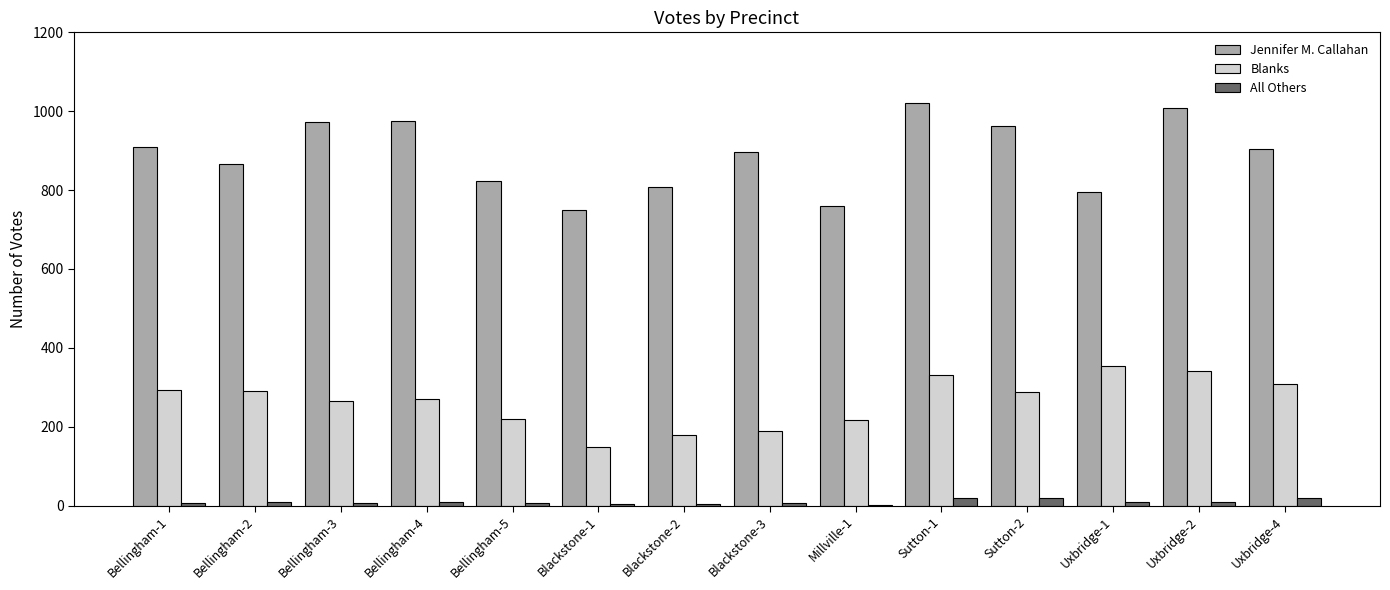

What is the sum of all Jennifer M. Callahan values?

12452